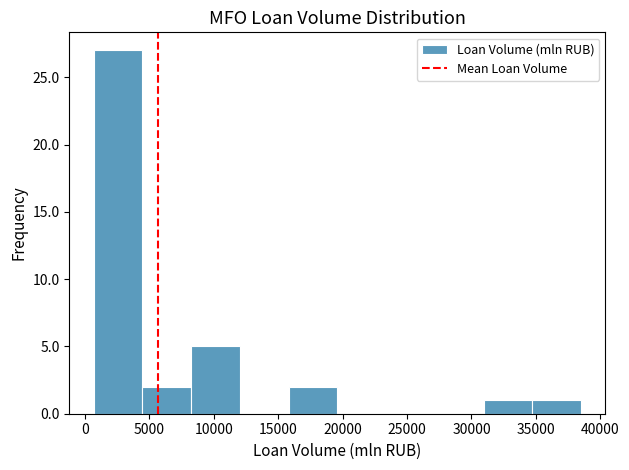

What is the height of the bar covering 4500 to 8000 on the x-axis? Neither the bar edges nor the heights are printed on the chart, so give them approximately, as read against the axes.

2